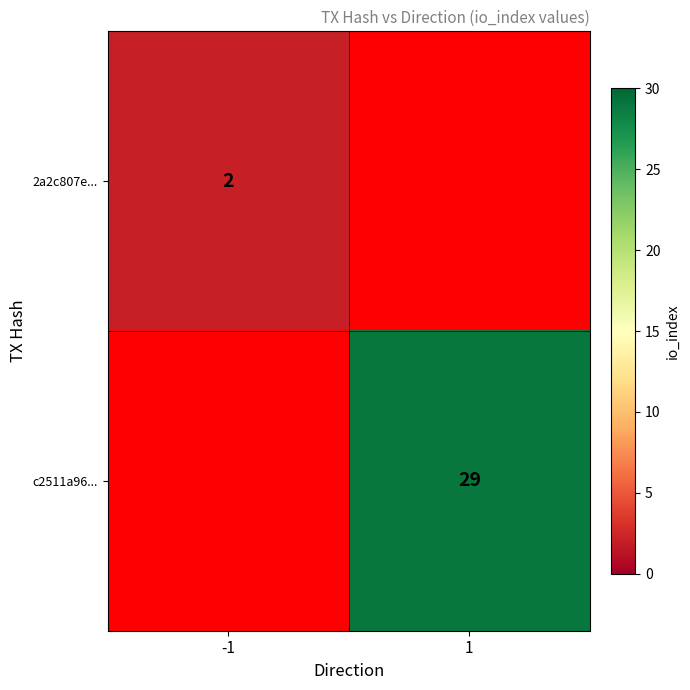

What is the smallest value displayed?

2.0